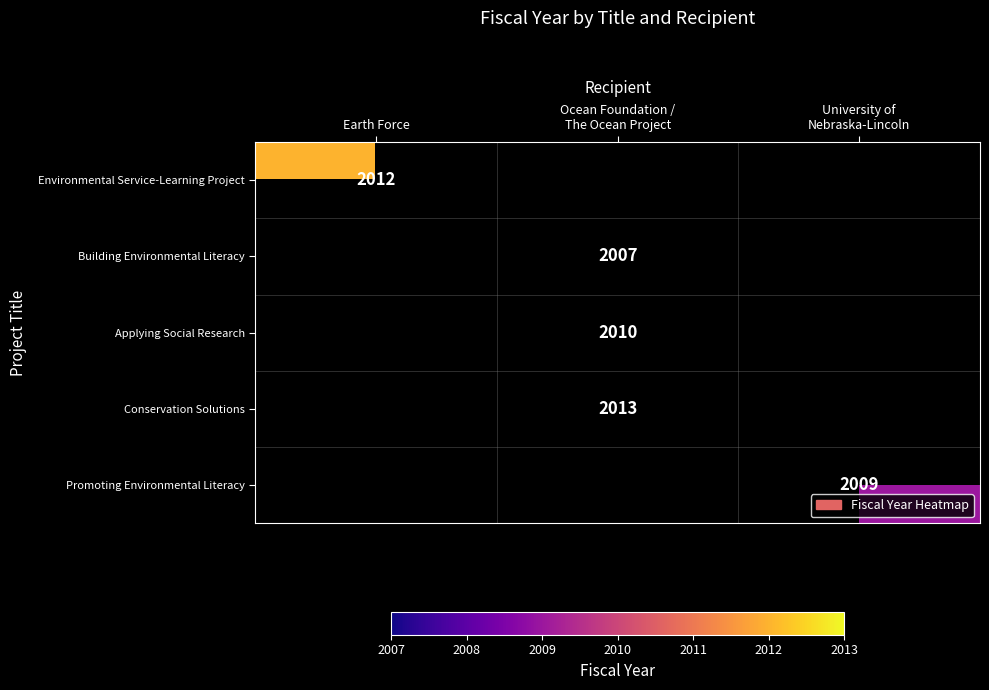

True or false: Environmental Service-Learning Project has a value of 2800 at Earth Force.

False